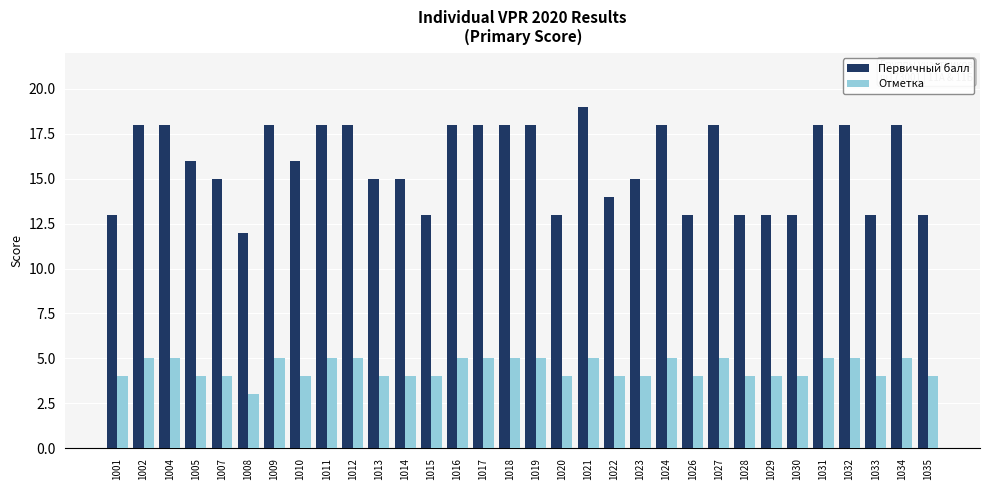

Reading left to right, transcribe all the data shown in this chart.

Первичный балл: 13	18	18	16	15	12	18	16	18	18	15	15	13	18	18	18	18	13	19	14	15	18	13	18	13	13	13	18	18	13	18	13
Отметка: 4	5	5	4	4	3	5	4	5	5	4	4	4	5	5	5	5	4	5	4	4	5	4	5	4	4	4	5	5	4	5	4